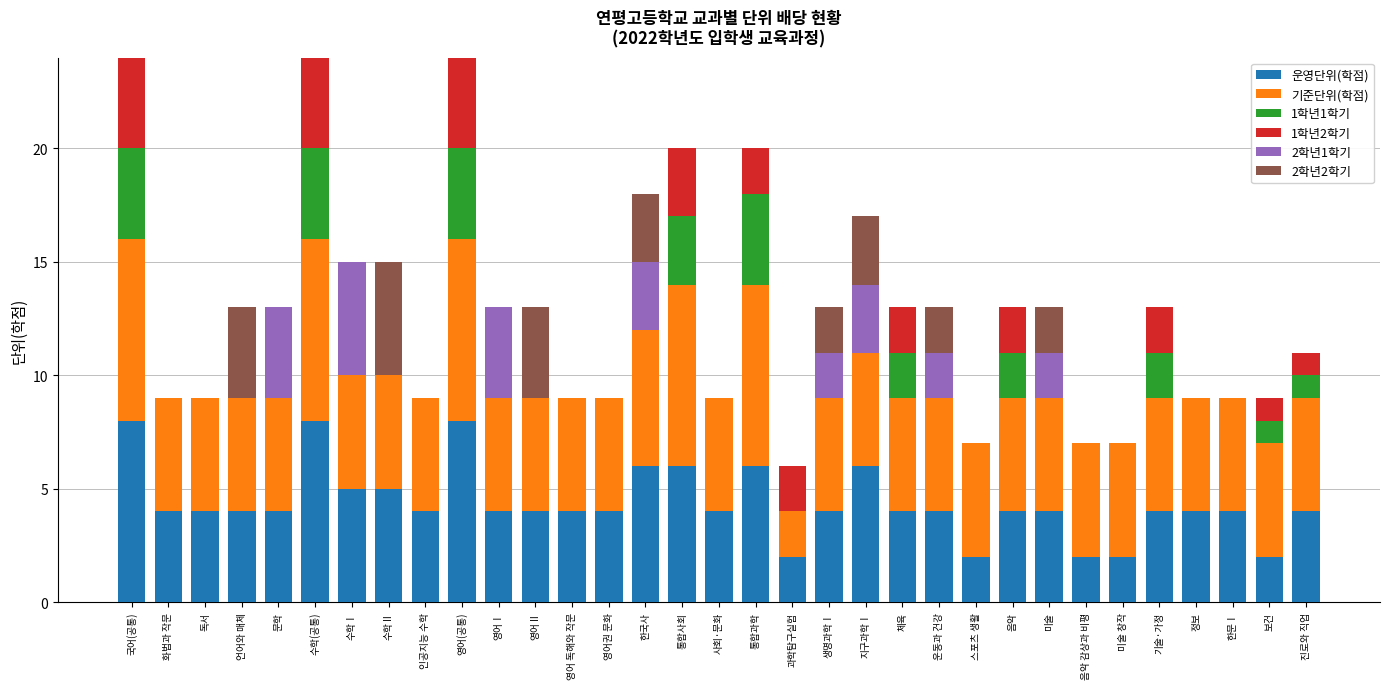

The value of 운영단위(학점) at 수학(공통) is 5. True or false?

False